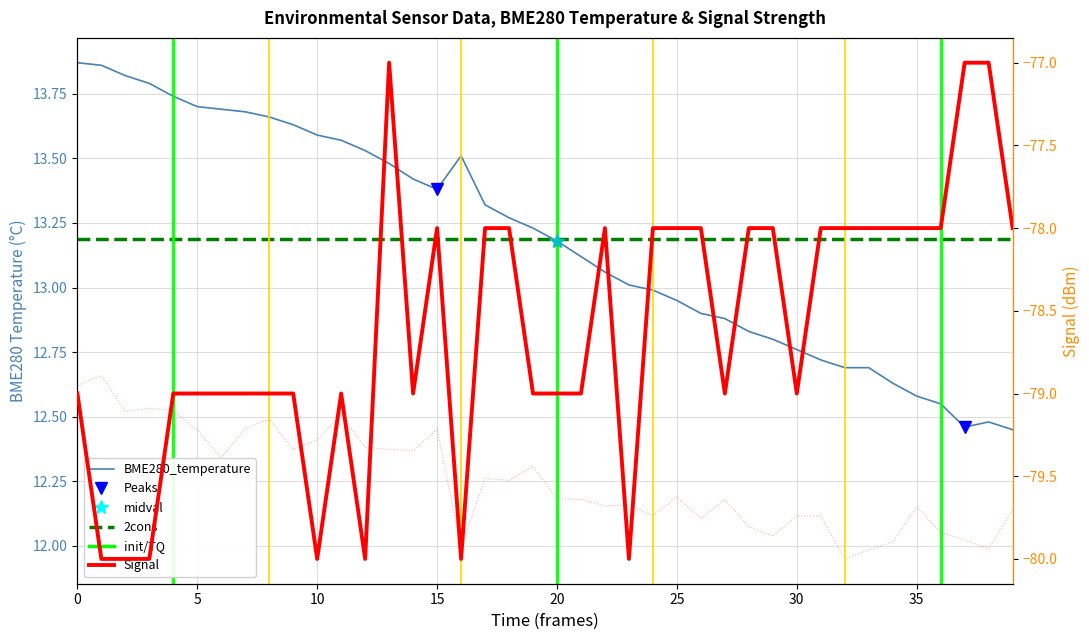

How many data points in BME280_temperature are above 13?

24